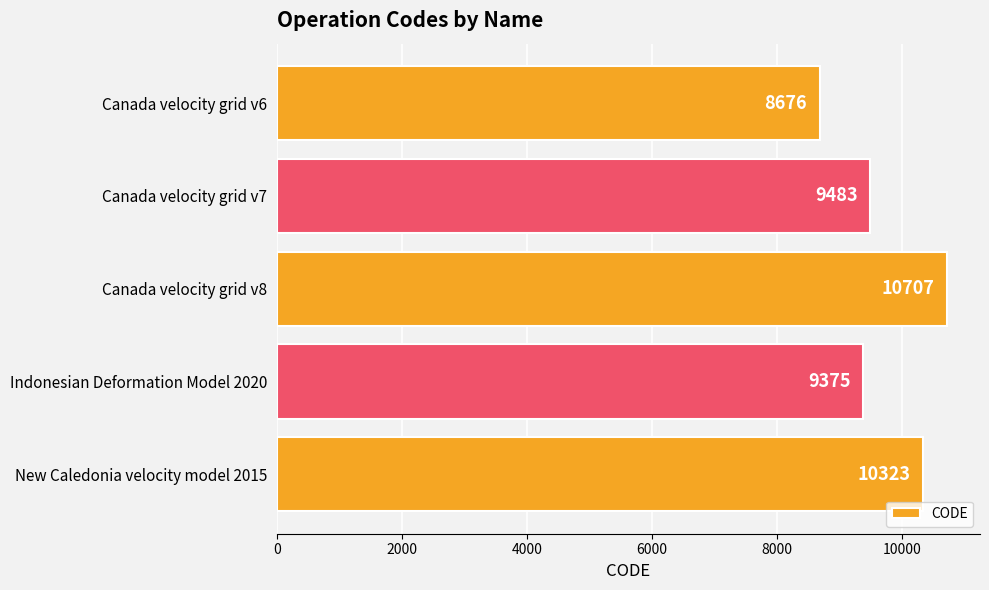

Reading bottom to top, extract all data points from this chart.

New Caledonia velocity model 2015=10323	Indonesian Deformation Model 2020=9375	Canada velocity grid v8=10707	Canada velocity grid v7=9483	Canada velocity grid v6=8676